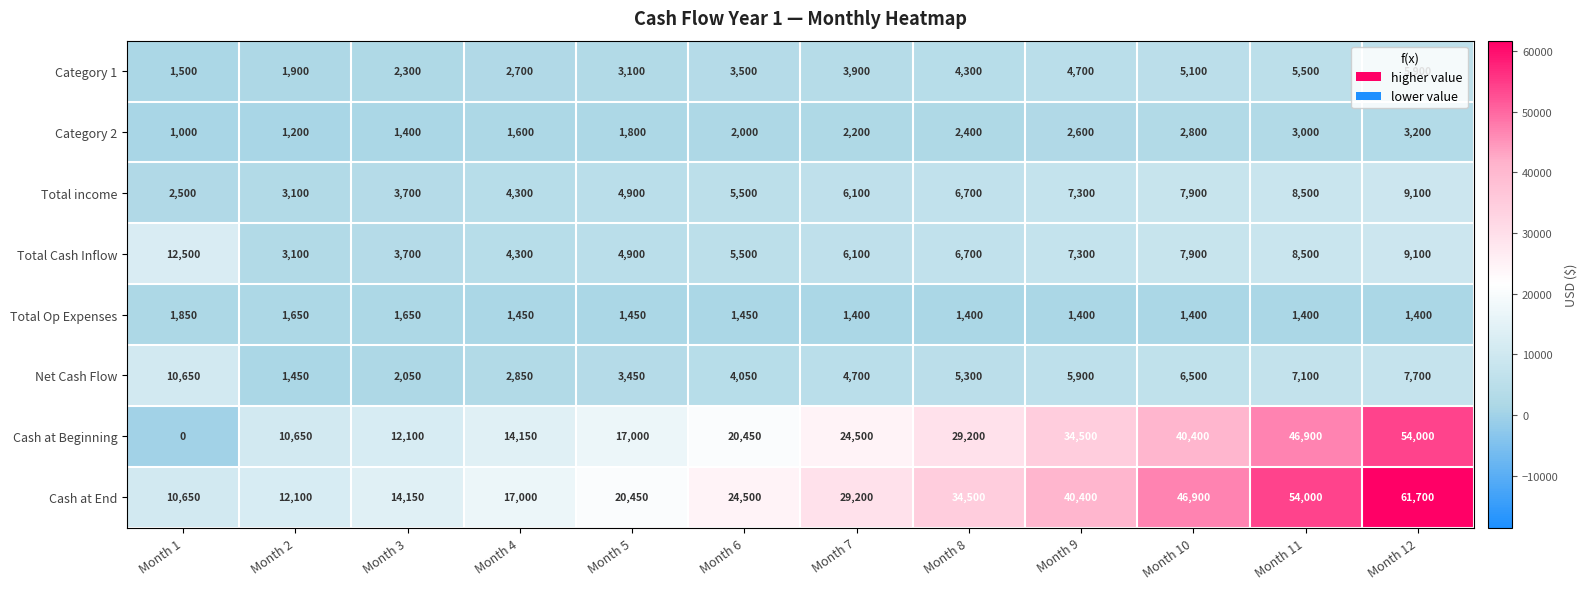

What is the sum of the Total income values at Month 1 and Month 6?

8000